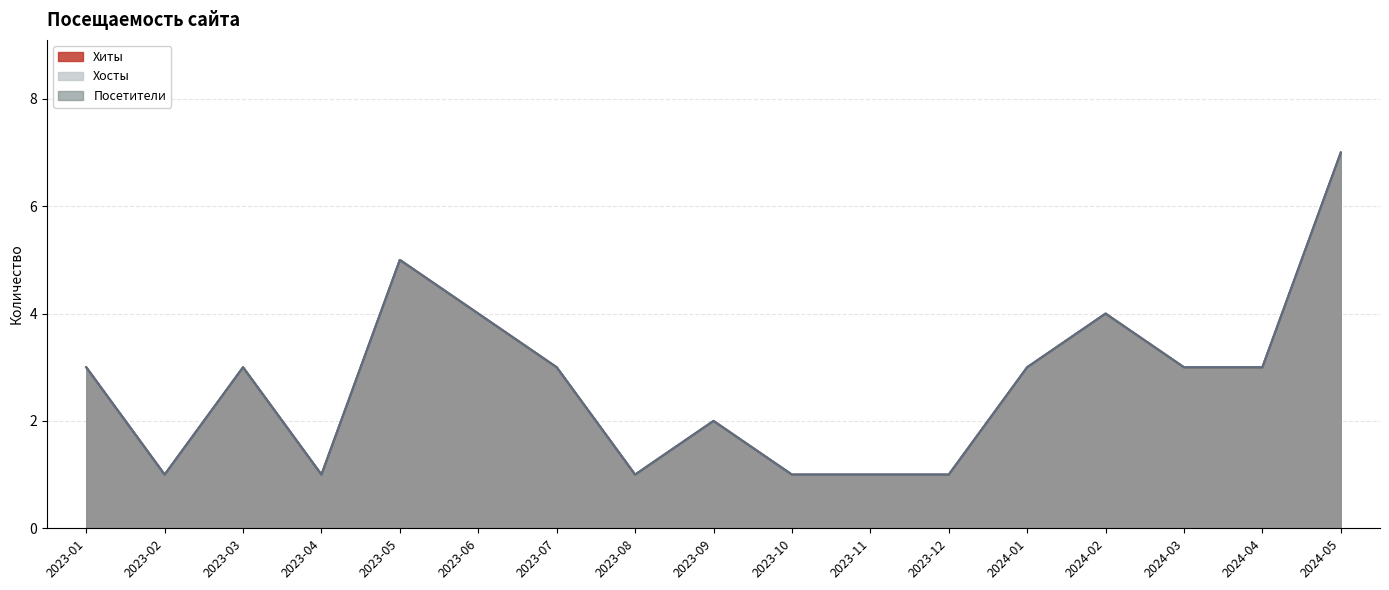

List the labels in order of Хосты value, smallest first.

2023-02, 2023-04, 2023-08, 2023-10, 2023-11, 2023-12, 2023-09, 2023-01, 2023-03, 2023-07, 2024-01, 2024-03, 2024-04, 2024-02, 2023-05, 2023-06, 2024-05